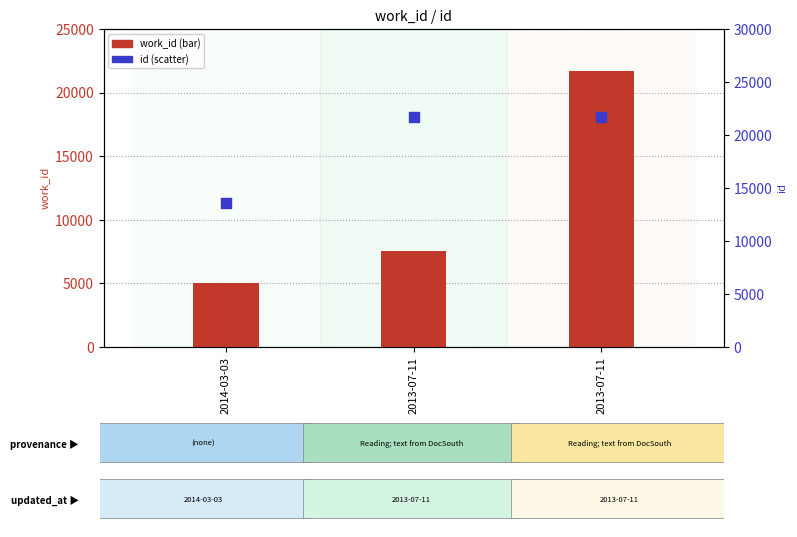

Is the value of work_id at 2013-07-11 greater than the value of id at 2013-07-11?

No